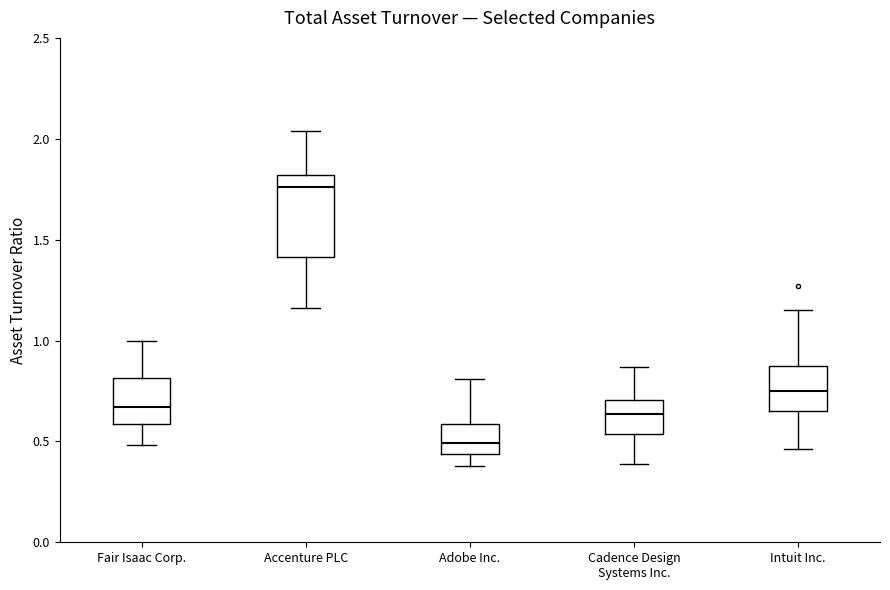

Where is the upper edge of the box for Adobe Inc. on the y-axis? The values are not printed on the chart, so give them approximately, as read against the axis.

0.60